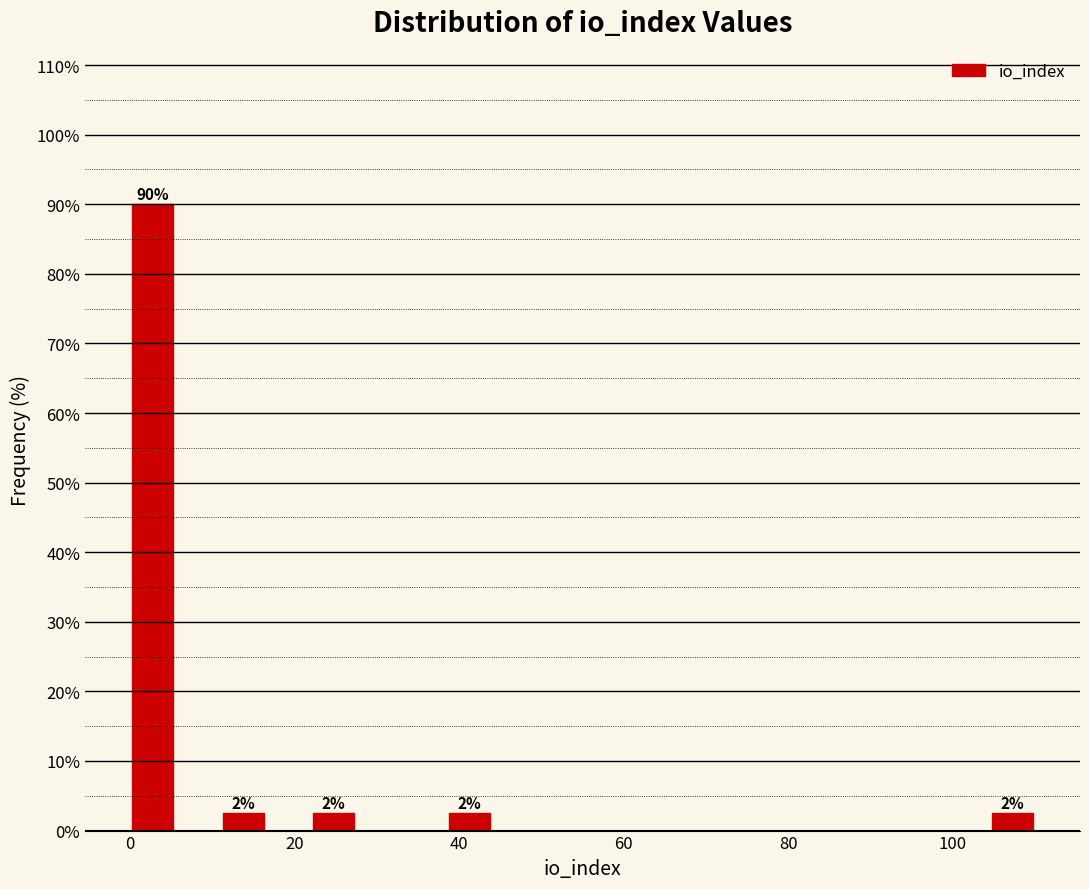

Read against the x-axis, roughly where is the centre of the tallest bar?

2